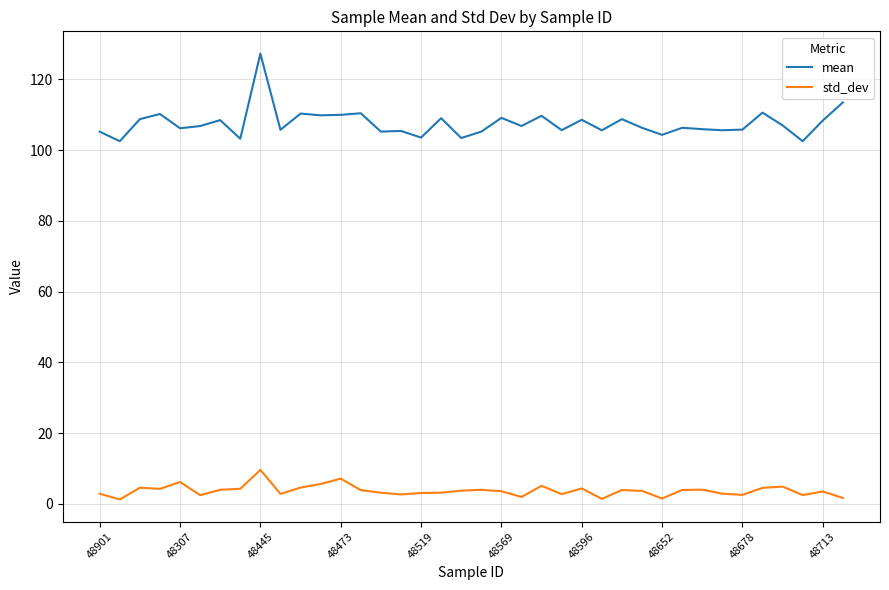

What is the sum of all std_dev values?

140.8